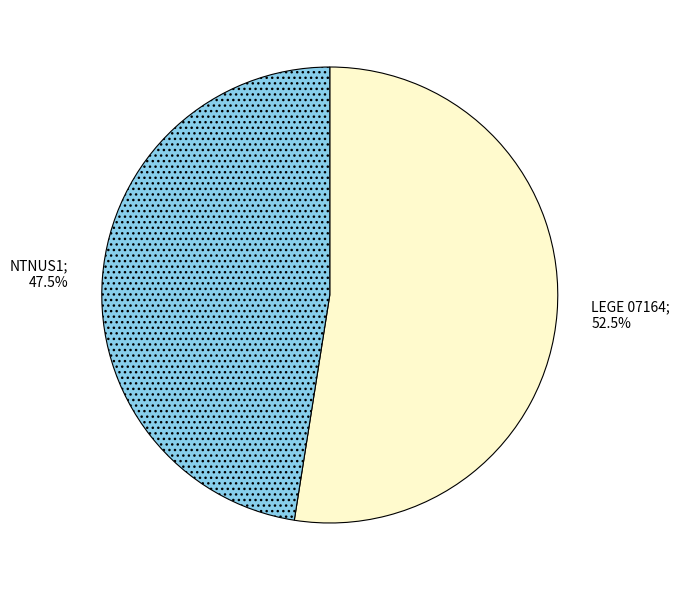

How many slices are in this pie chart?

2